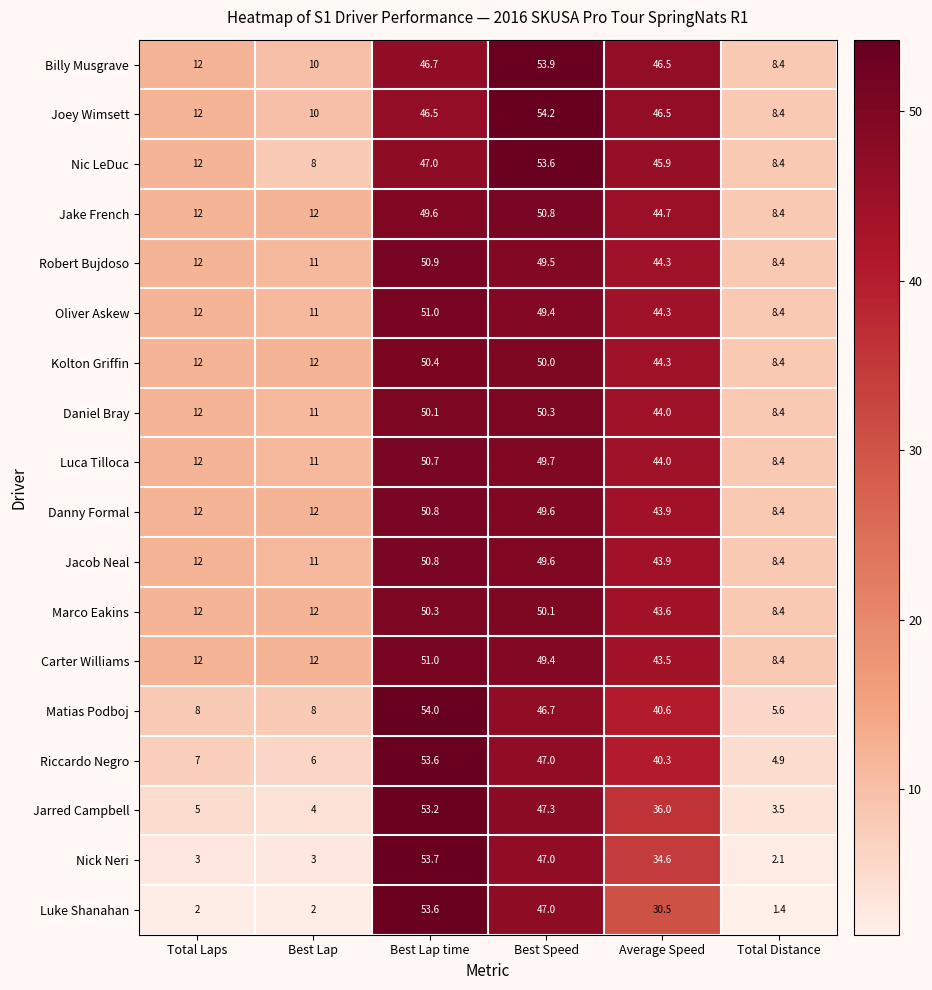

Rank the categories by Jarred Campbell value from lowest to highest.

Total Distance, Best Lap, Total Laps, Average Speed, Best Speed, Best Lap time